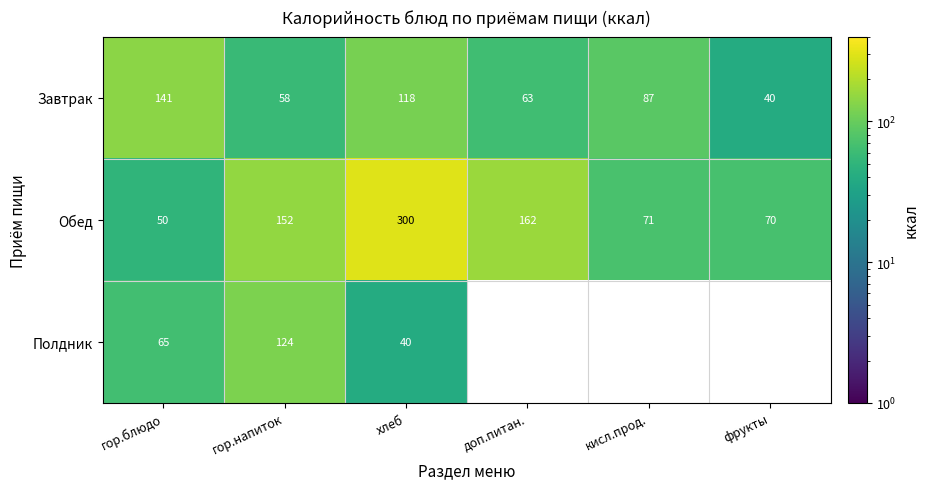

List the labels in order of Завтрак value, smallest first.

фрукты, гор.напиток, доп.питан., кисл.прод., хлеб, гор.блюдо